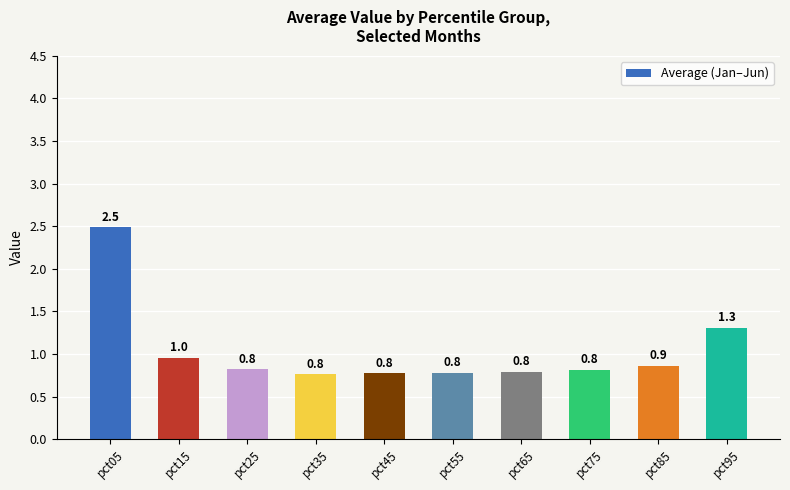

What is the change in value from pct55 to pct85?

+0.1